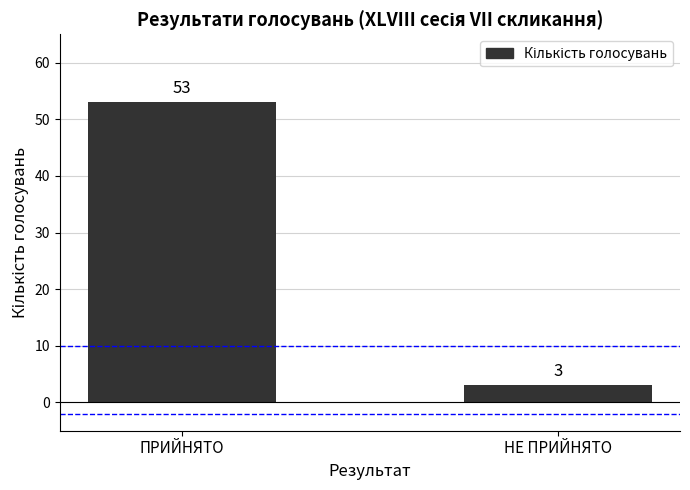

What is the approximate value at ПРИЙНЯТО, to the nearest 10?

50